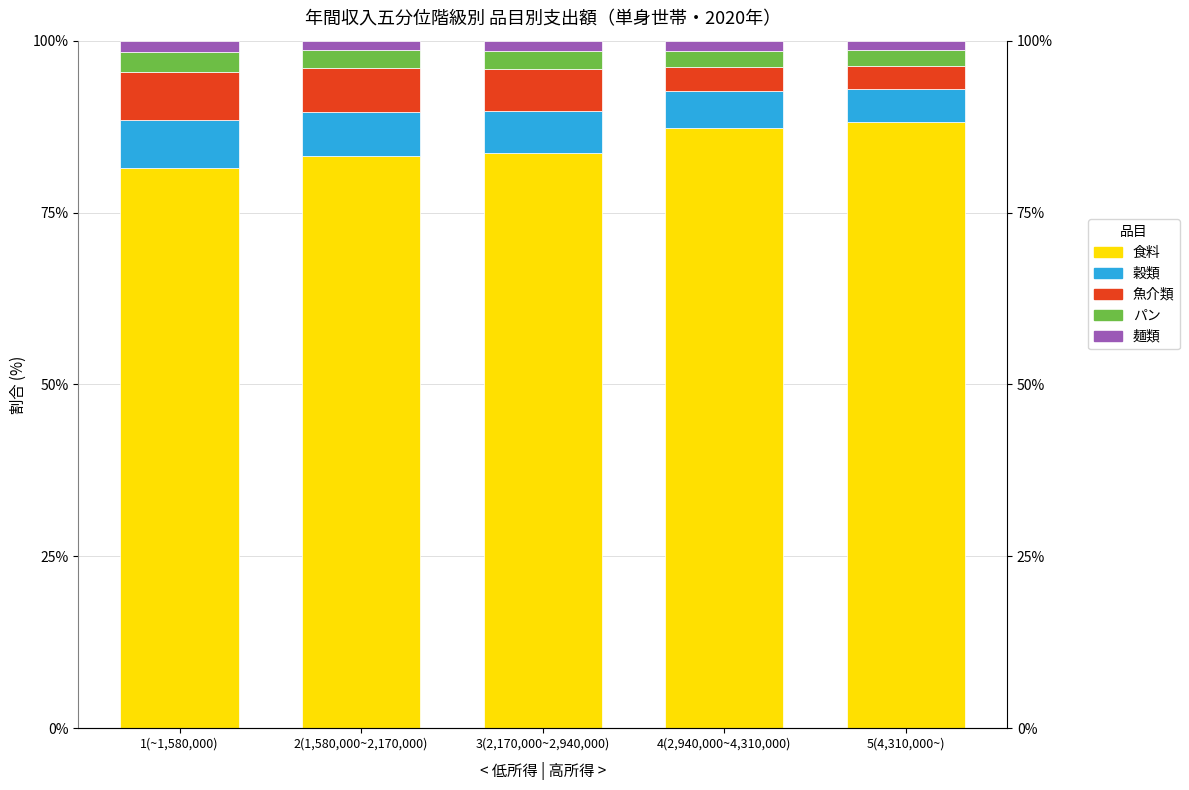

What position from the right is 4(2,940,000~4,310,000)?

2